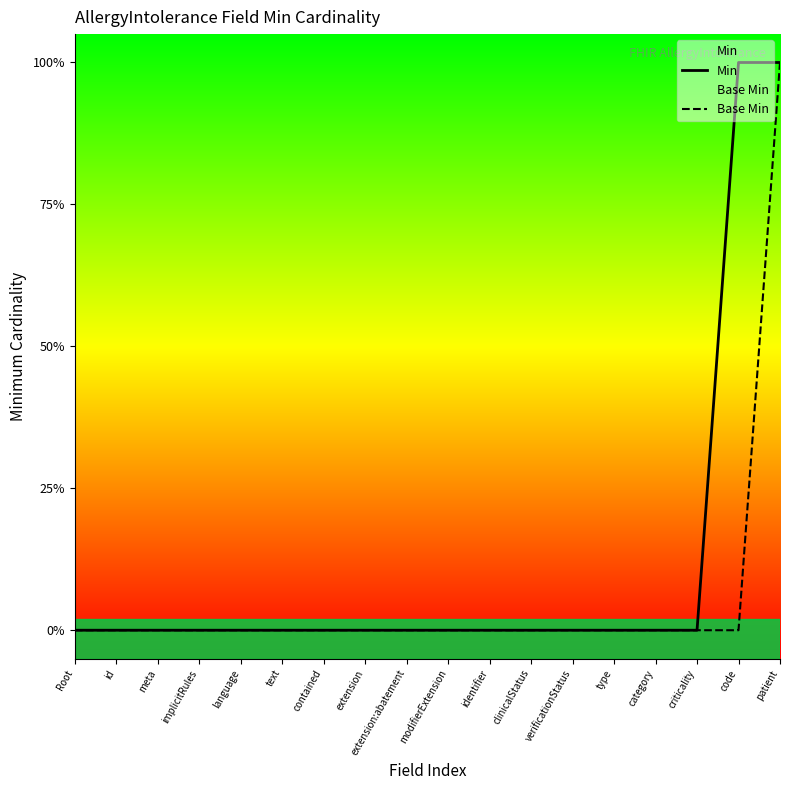

Reading right to left, extract all data points from this chart.

Min: patient=1	code=1	criticality=0	category=0	type=0	verificationStatus=0	clinicalStatus=0	identifier=0	modifierExtension=0	extension:abatement=0	extension=0	contained=0	text=0	language=0	implicitRules=0	meta=0	id=0	Root=0
Base Min: patient=1	code=0	criticality=0	category=0	type=0	verificationStatus=0	clinicalStatus=0	identifier=0	modifierExtension=0	extension:abatement=0	extension=0	contained=0	text=0	language=0	implicitRules=0	meta=0	id=0	Root=0